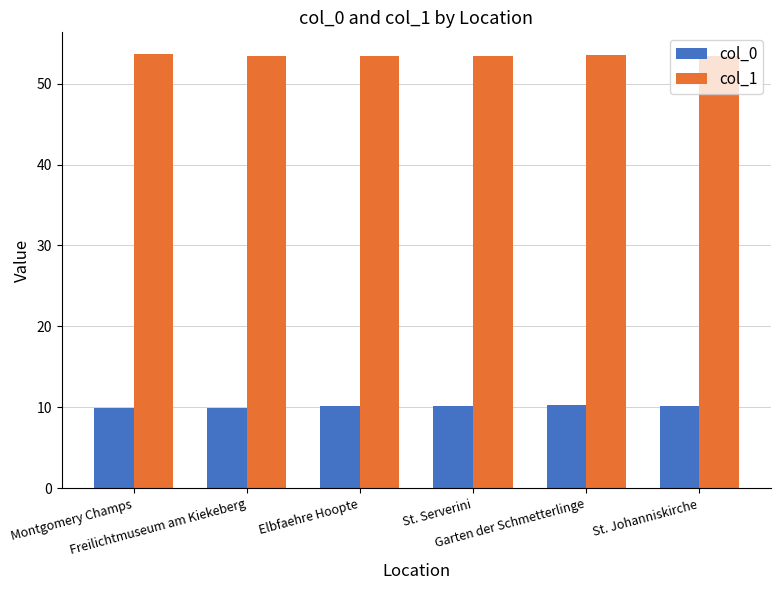

What is the difference between the maximum and minimum values in the col_1 series?

0.2